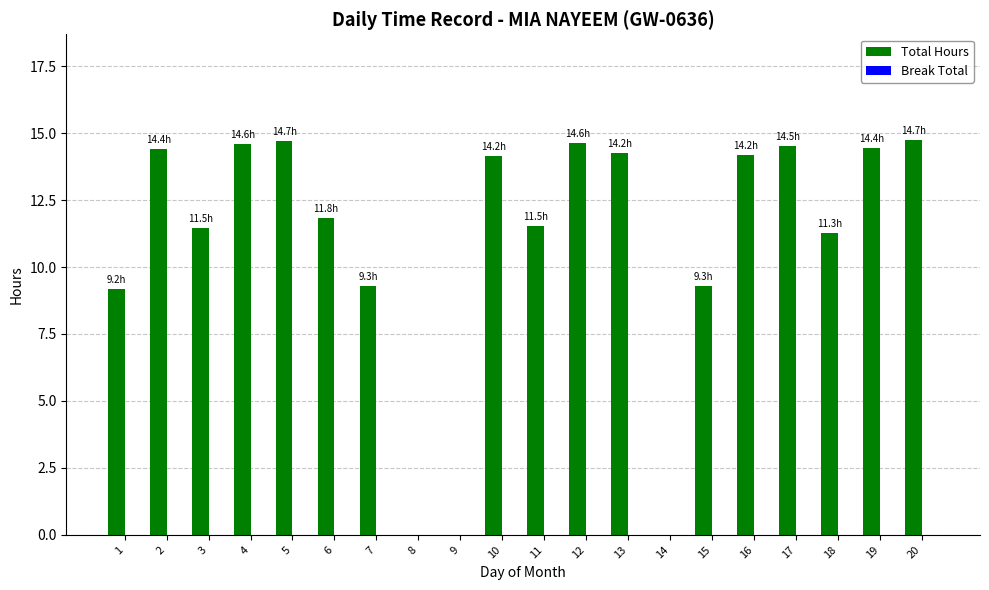

True or false: the data shows 14.6 at 4.

True